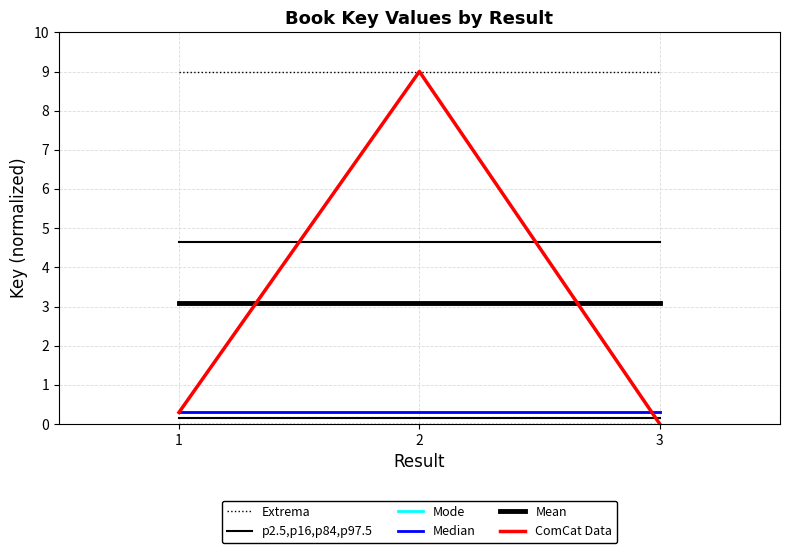

Is this an area chart (filled region under the line)?

No